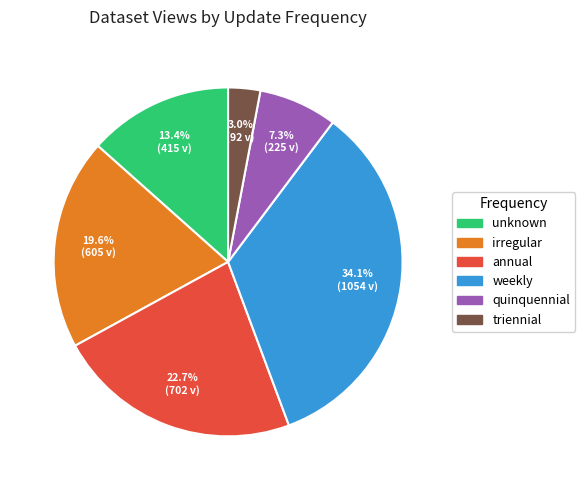

To the nearest percent, what is the difference between the largest and smallest slice percentages?

31%